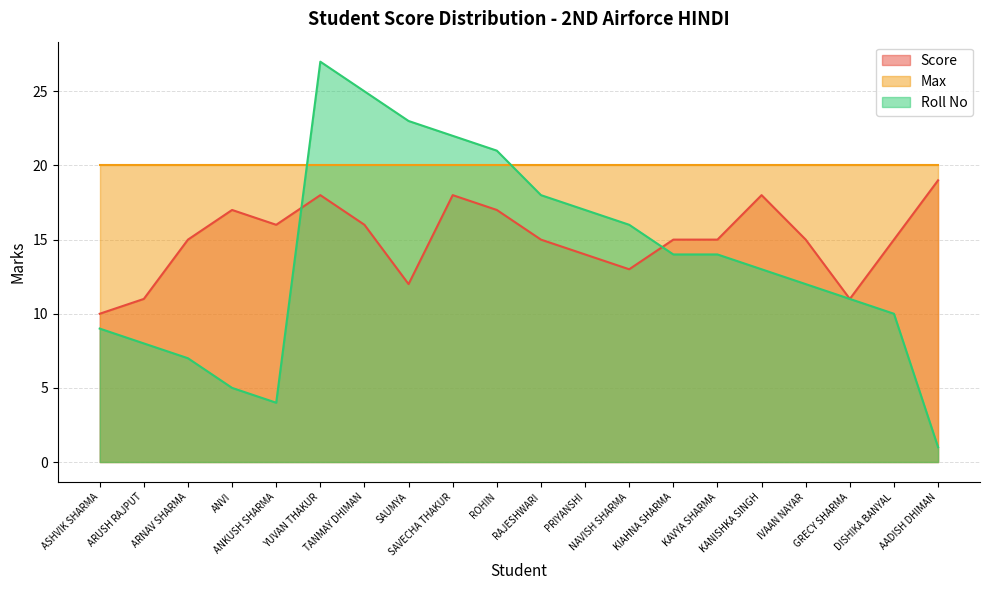

How many categories are shown in the chart?

20